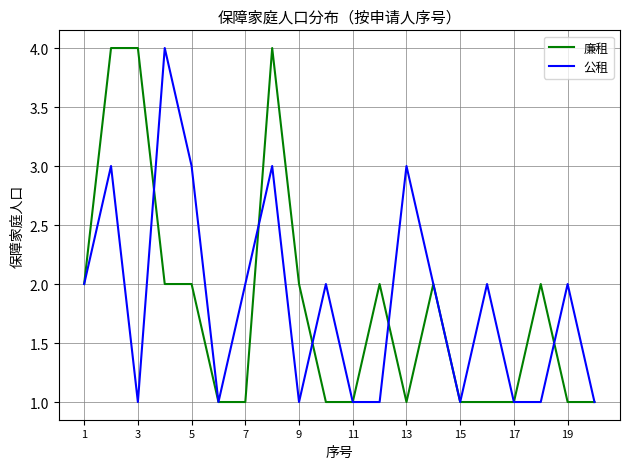

What is the difference between the second highest and minimum values in the 公租 series?

2